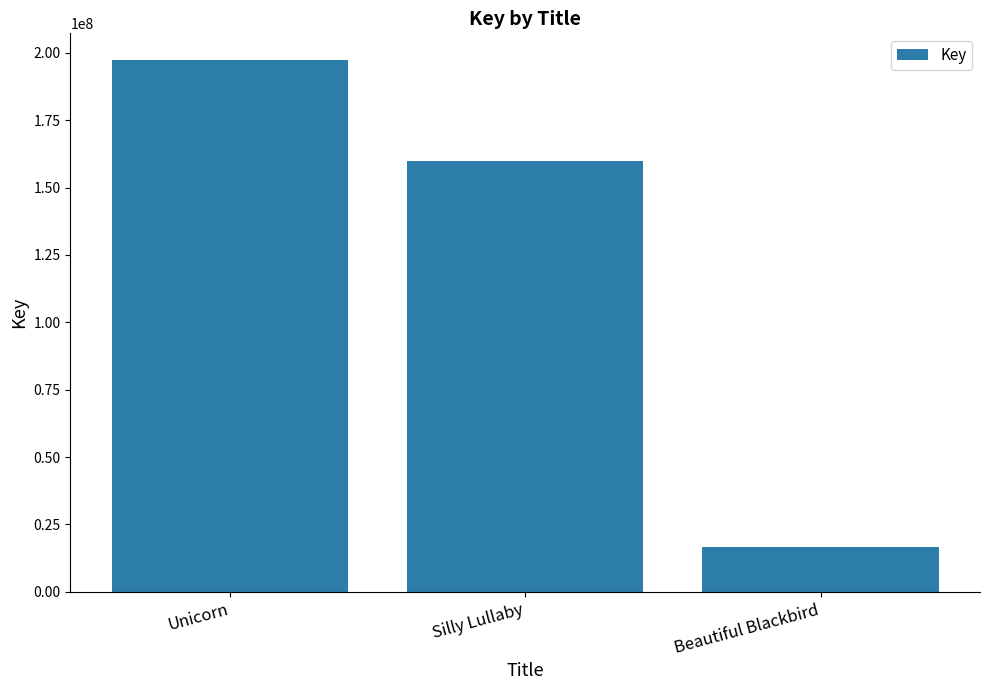

What is the label of the 3rd bar from the right?

Unicorn